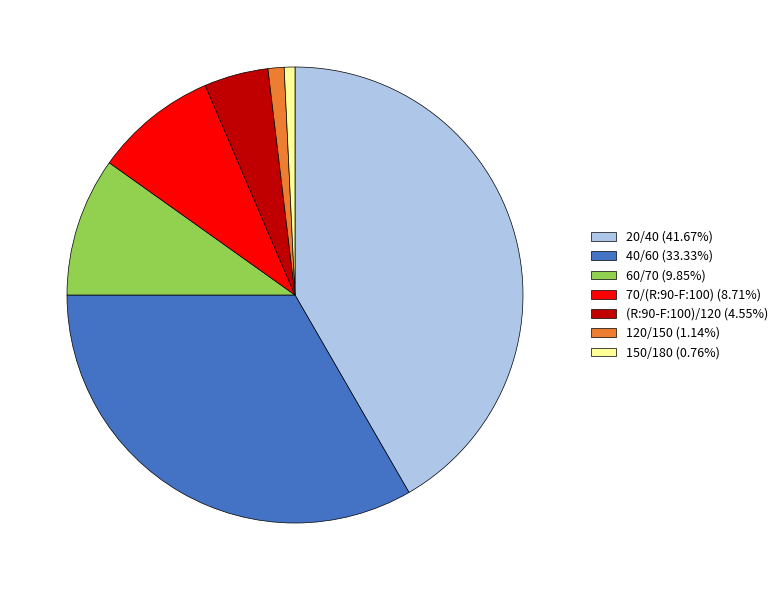

What is the ratio of the value at 20/40 (41.67%) to the value at 70/(R:90-F:100) (8.71%)?

4.8